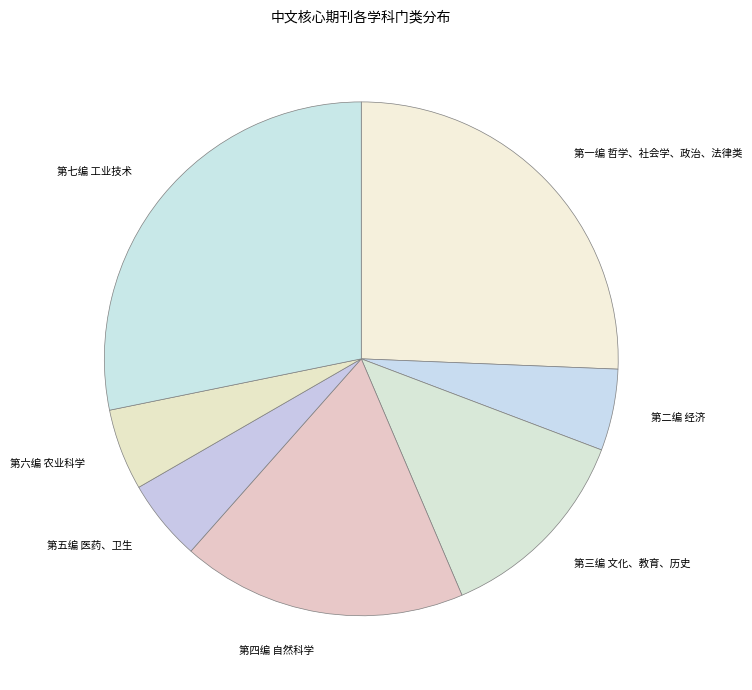

True or false: 第一编 哲学、社会学、政治、法律类 accounts for 35% of the total.

False